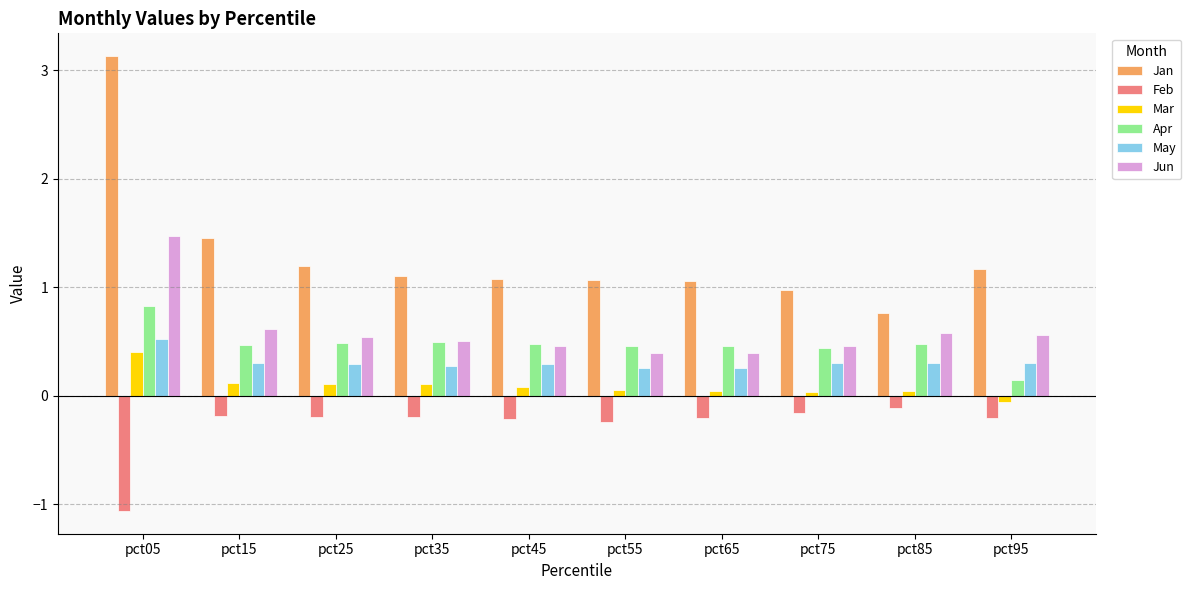

How many bars are there in each group?

6